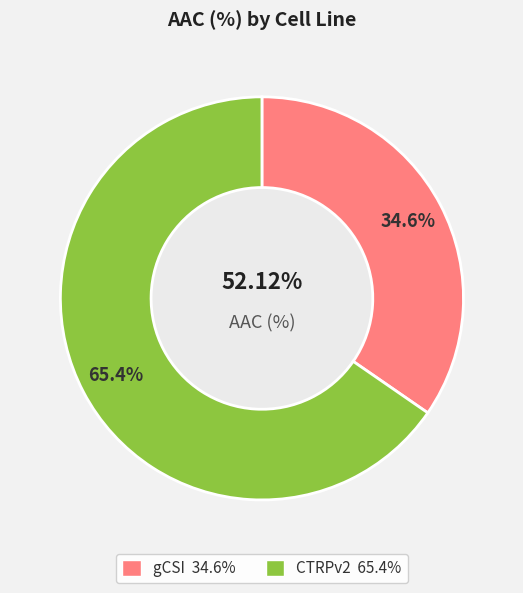

Is there any slice that represents more than half of the pie?

Yes